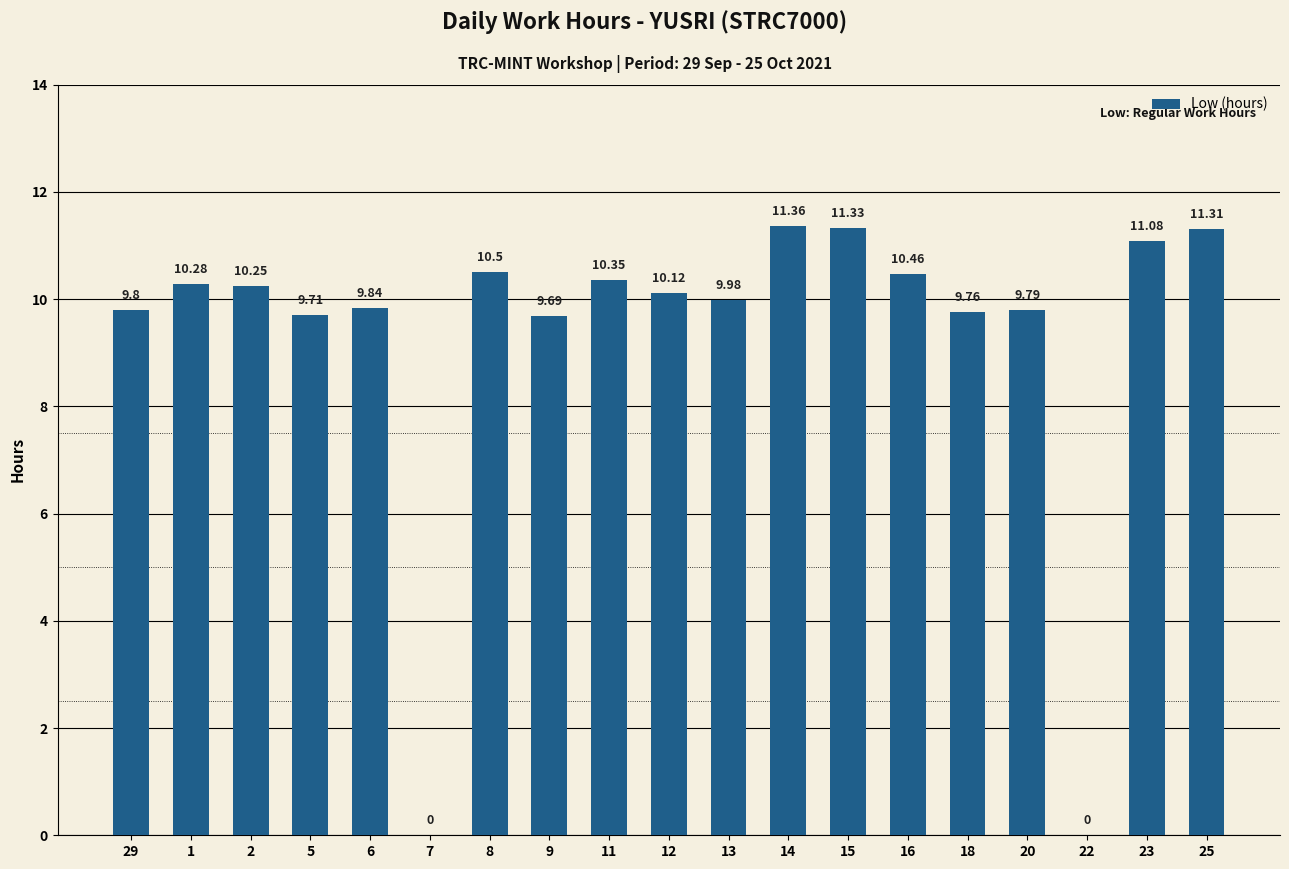

What is the average value?

9.2